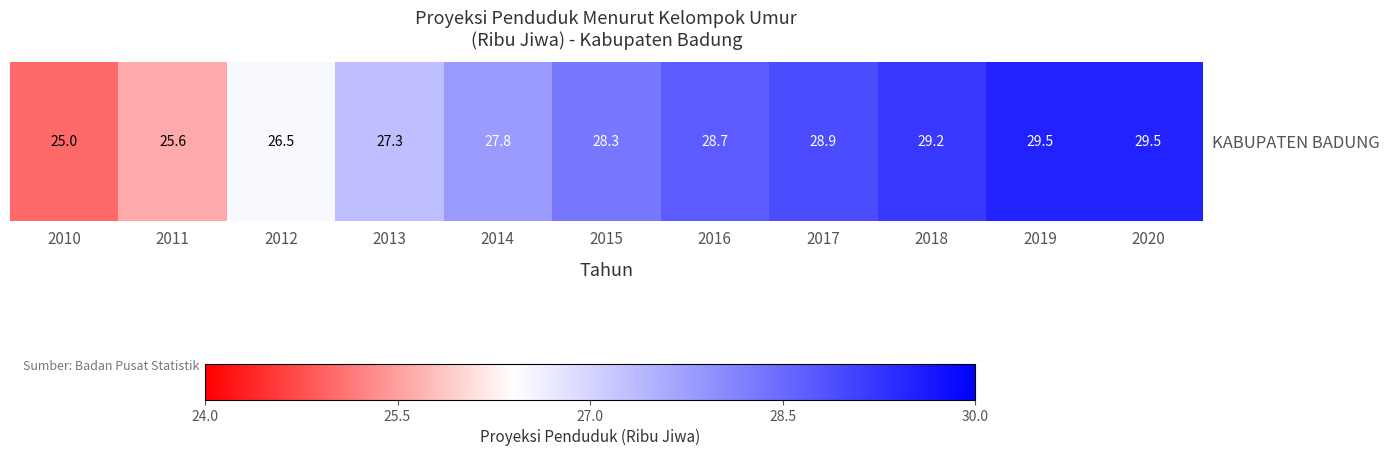

At which label is the value closest to 27?

2013